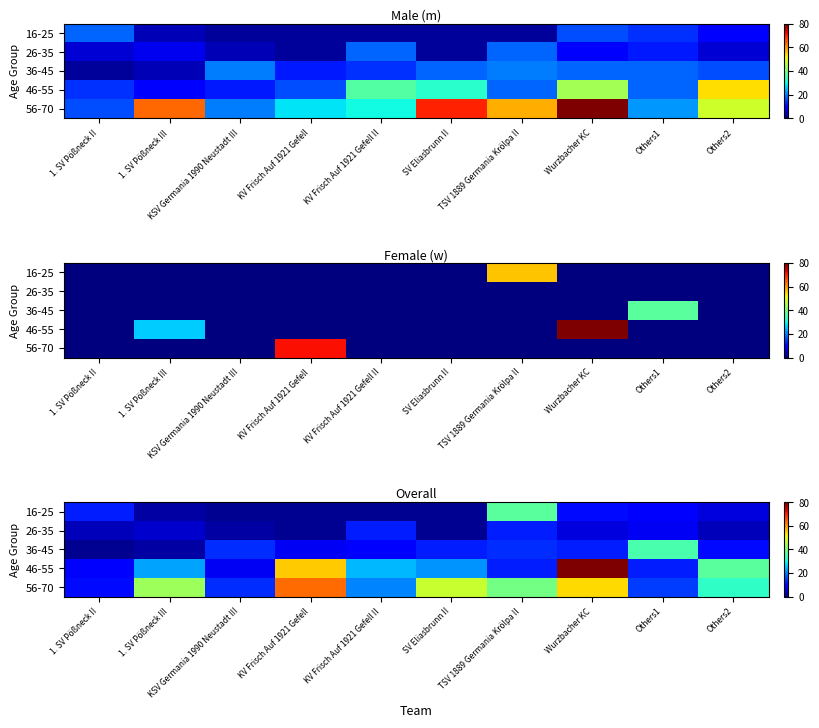

Which series changed the most between 1. SV Pößneck II and Others2?

46-55